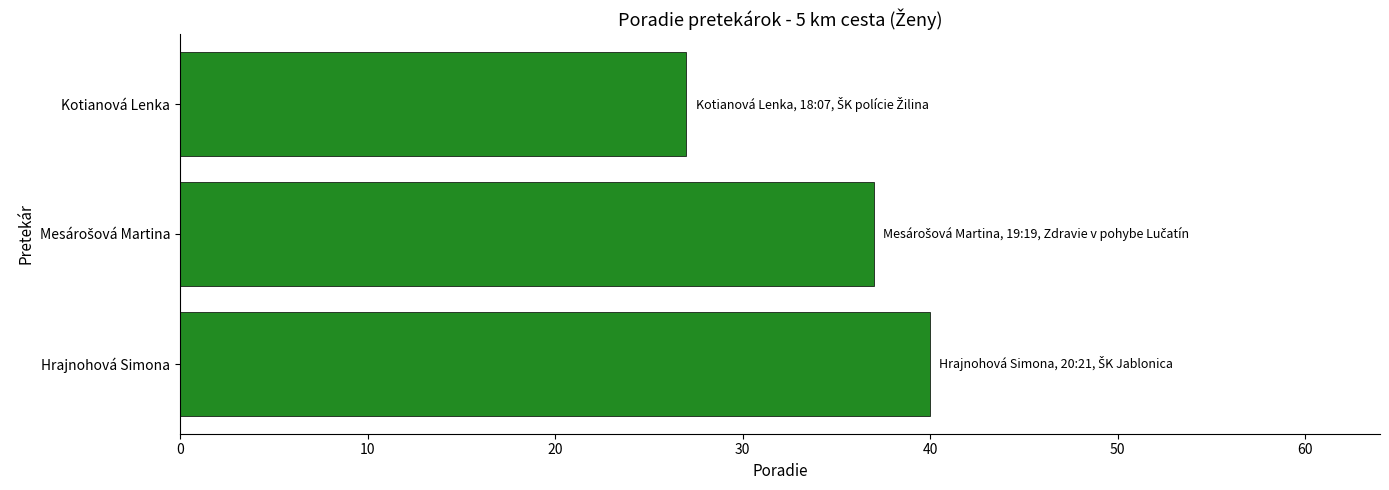

True or false: the data shows 27 at Kotianová Lenka.

True